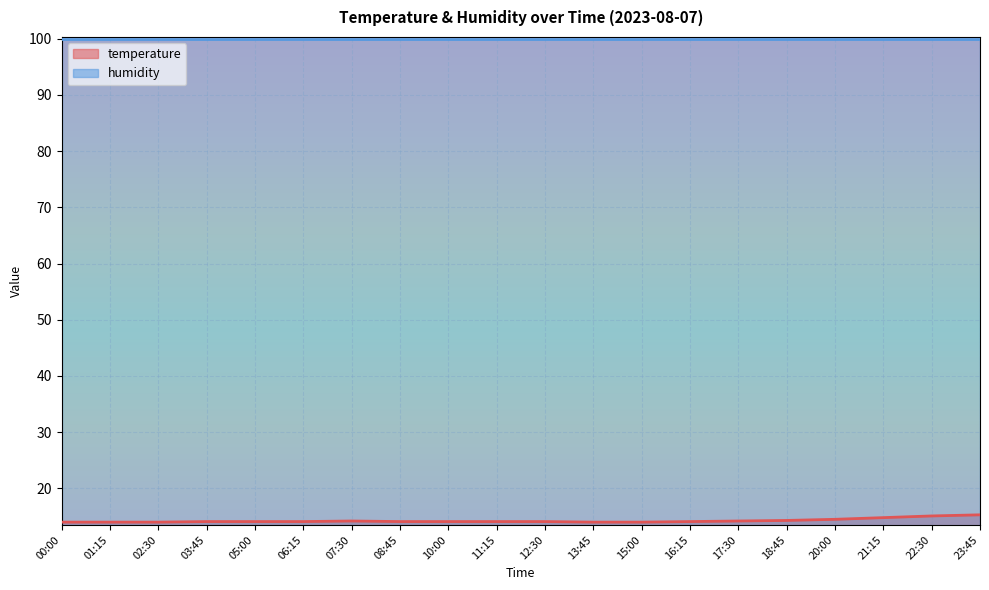

Rank the categories by value from lowest to highest.

00:00, 01:15, 02:30, 13:45, 15:00, 03:45, 05:00, 06:15, 08:45, 10:00, 11:15, 12:30, 16:15, 07:30, 17:30, 18:45, 20:00, 21:15, 22:30, 23:45